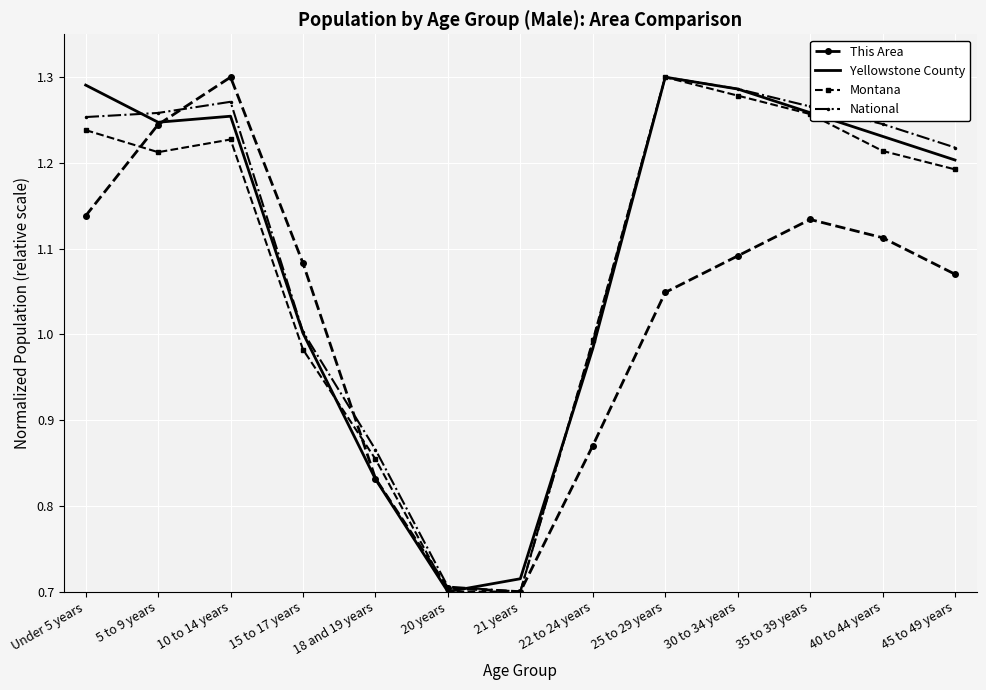

True or false: National and This Area intersect in this chart.

True